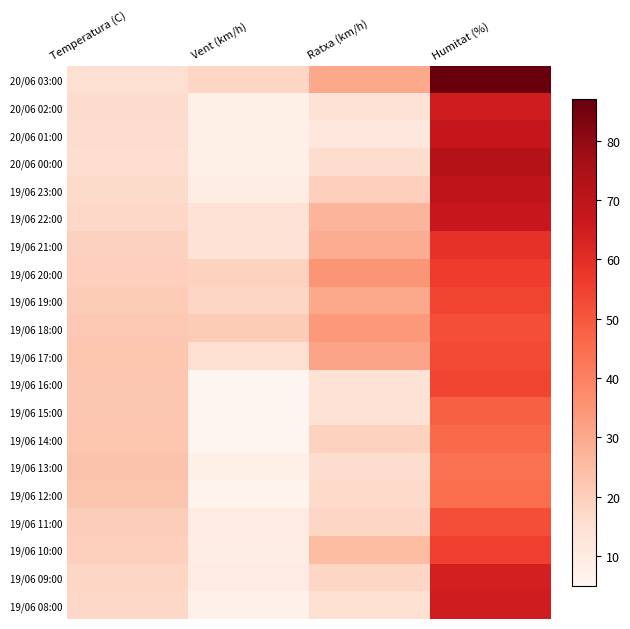

At which category does the chart reach its minimum across all series?

Vent (km/h)